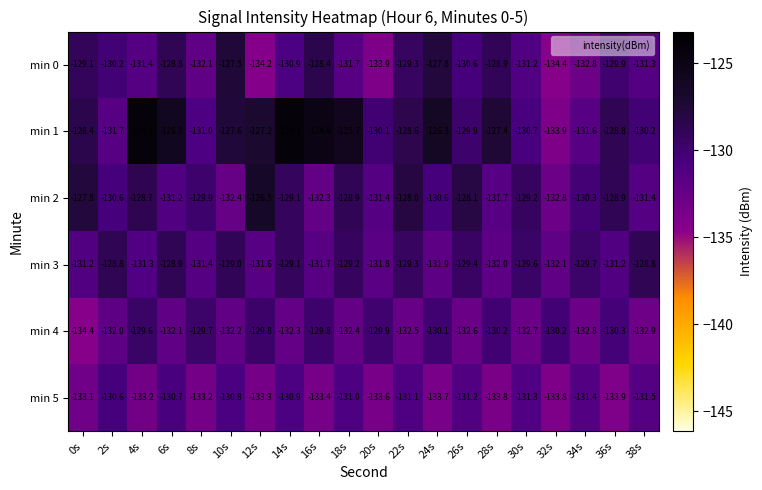

Read the min 5 value at 0s.

-133.1